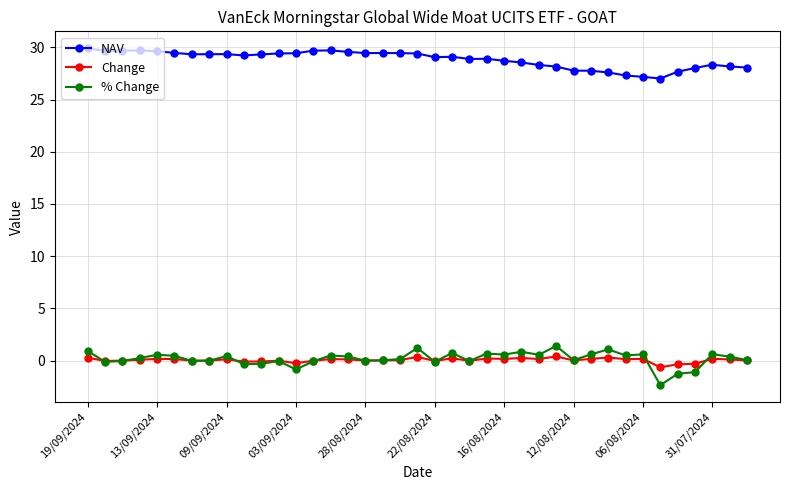

What is the smallest value displayed?

-2.4